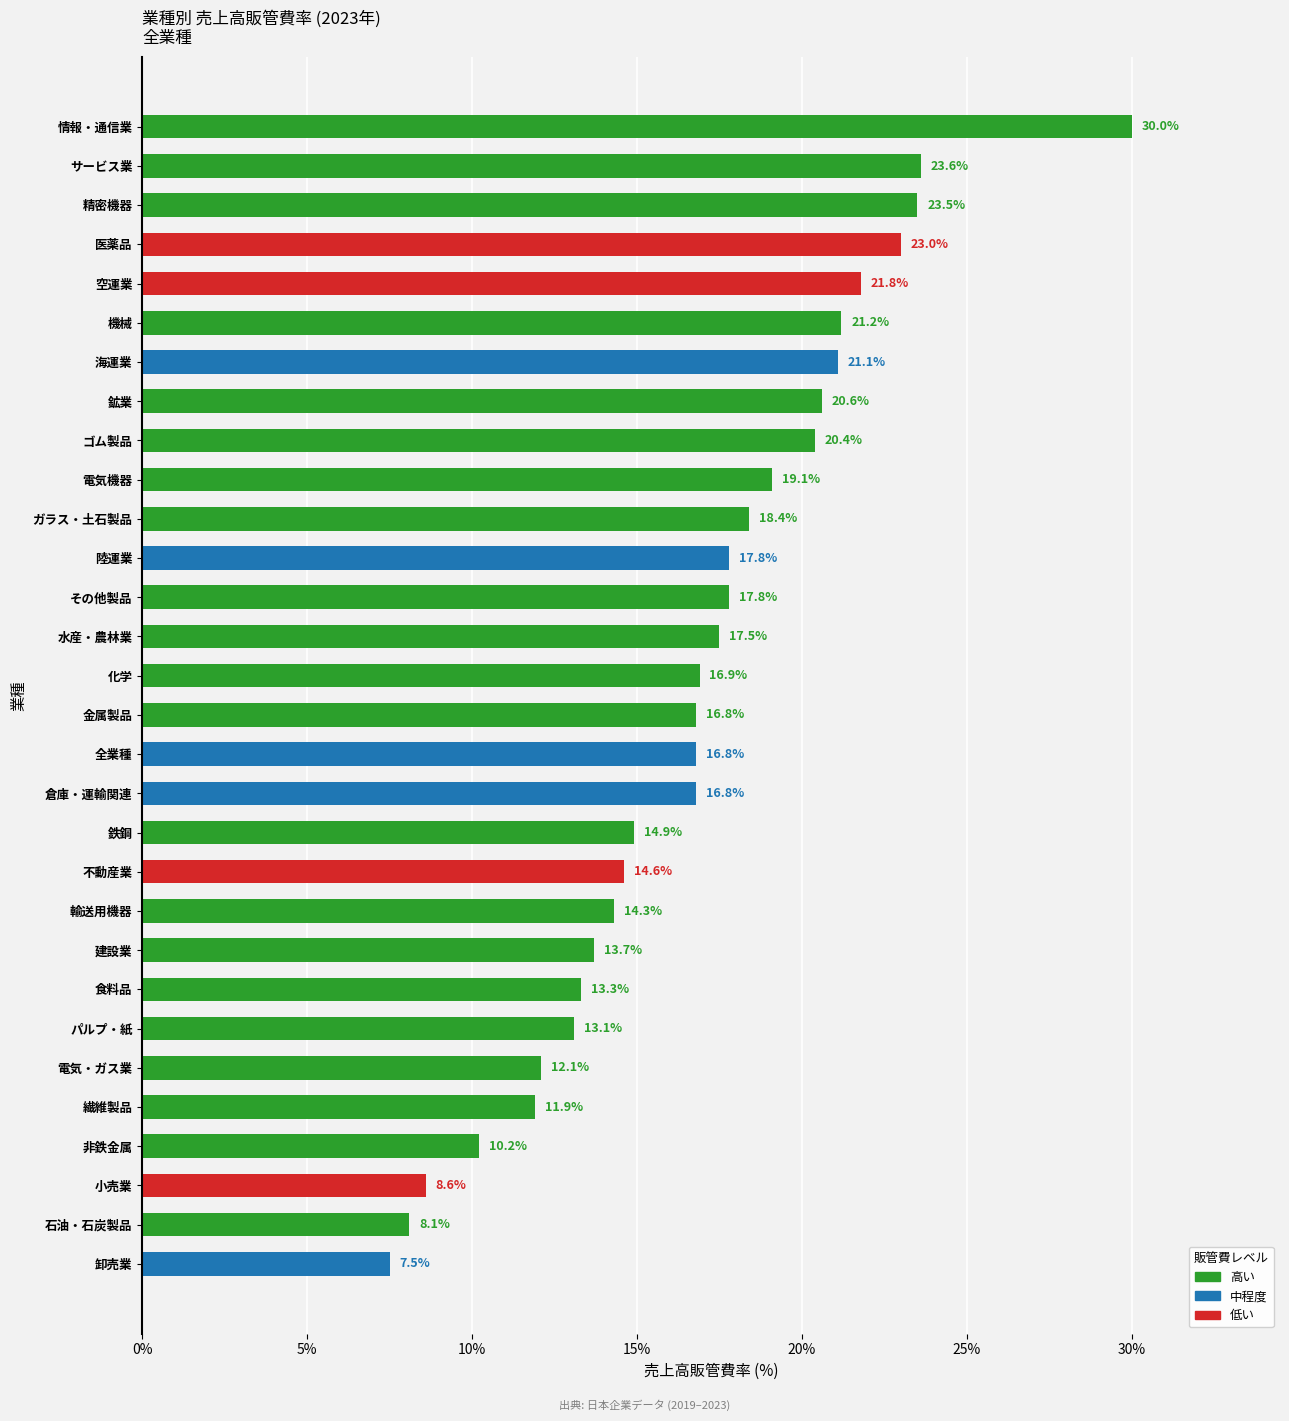

Reading bottom to top, what are all the values shown in this chart?

7.5	8.1	8.6	10.2	11.9	12.1	13.1	13.3	13.7	14.3	14.6	14.9	16.8	16.8	16.8	16.9	17.5	17.8	17.8	18.4	19.1	20.4	20.6	21.1	21.2	21.8	23.0	23.5	23.6	30.0